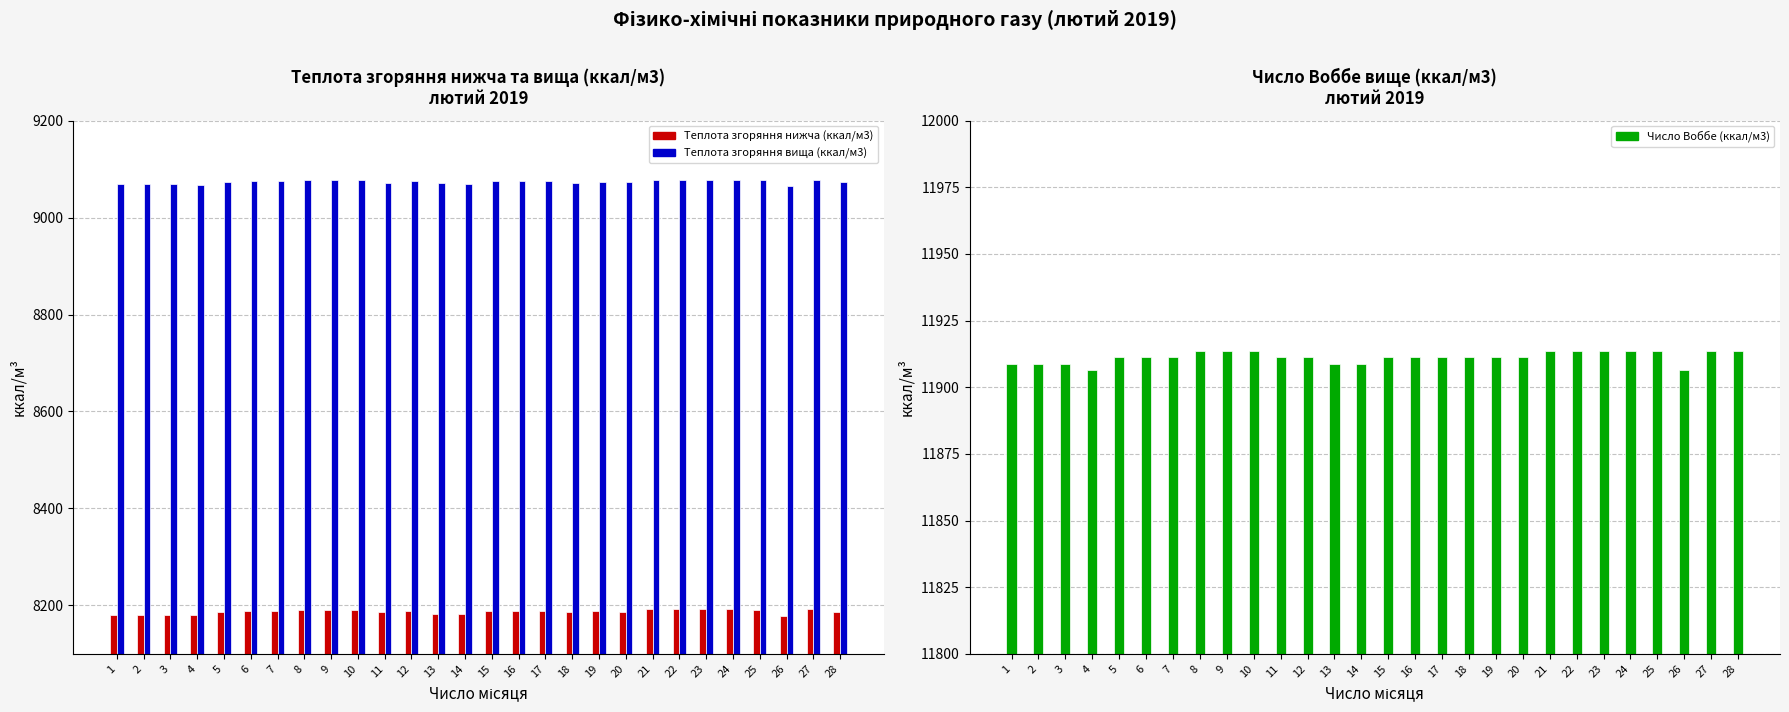

What is the sum of the Теплота згоряння вища (ккал/м3) values at 2 and 16?

18145.1